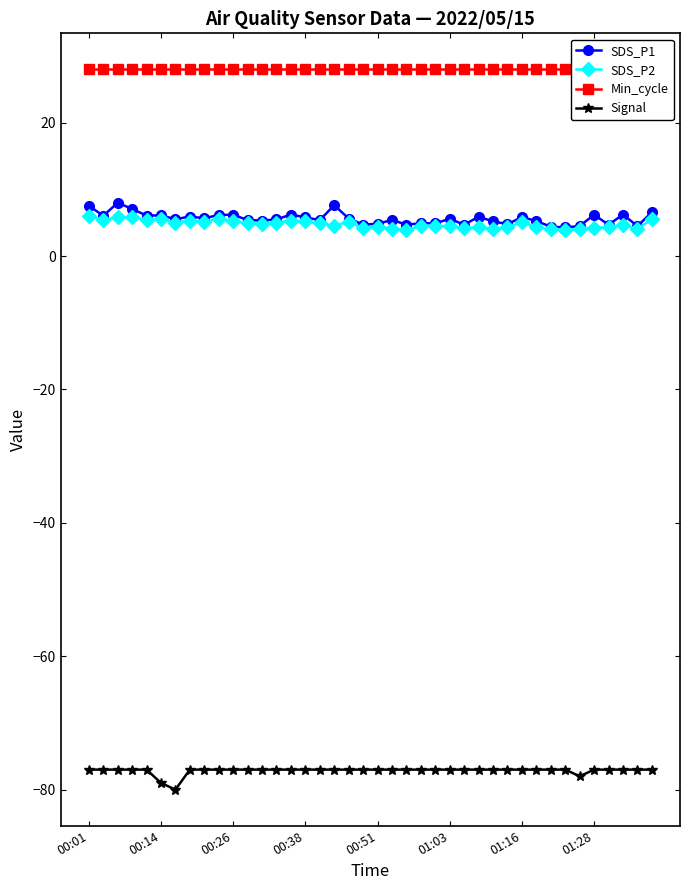

True or false: SDS_P2 has a value of 5.2 at 00:38.

True